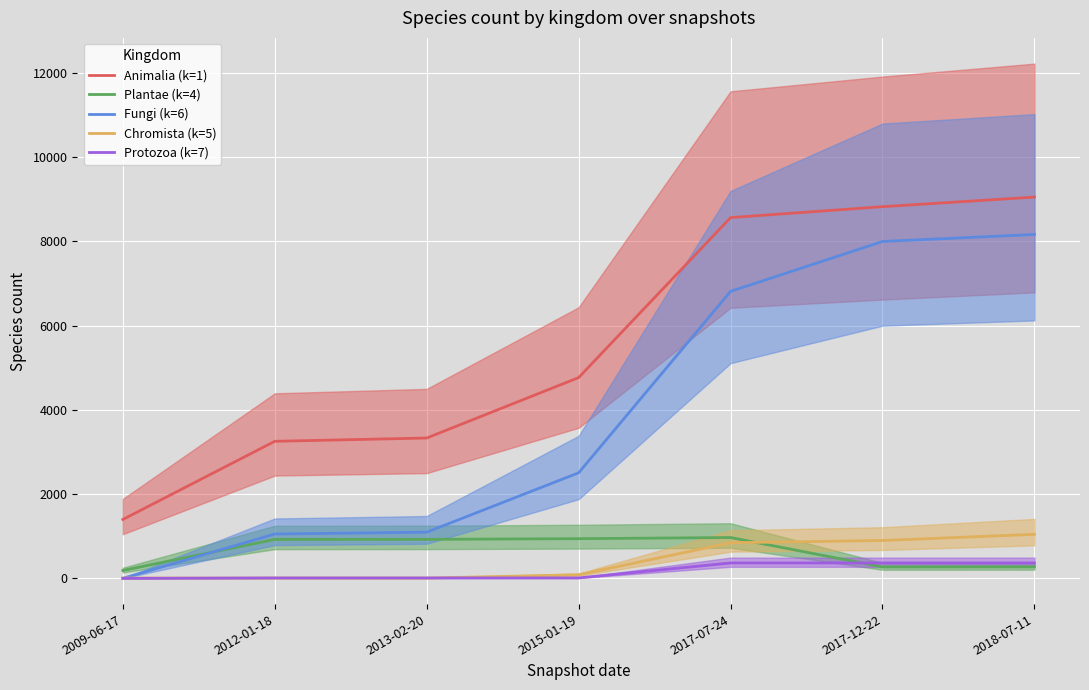

Where is the first local maximum for Plantae (k=4)?

2017-07-24